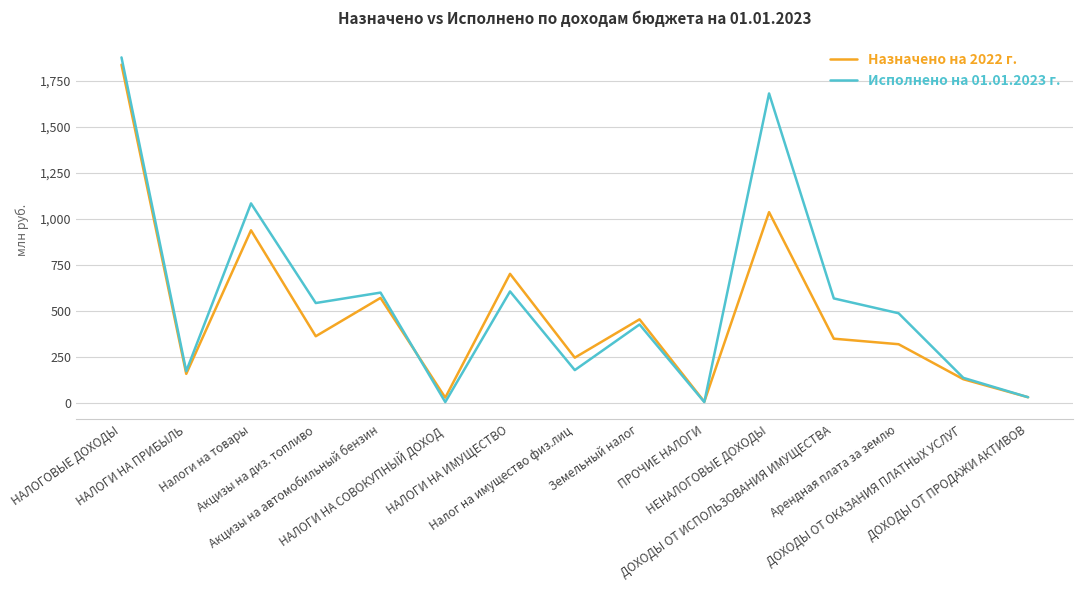

Is this an area chart (filled region under the line)?

No